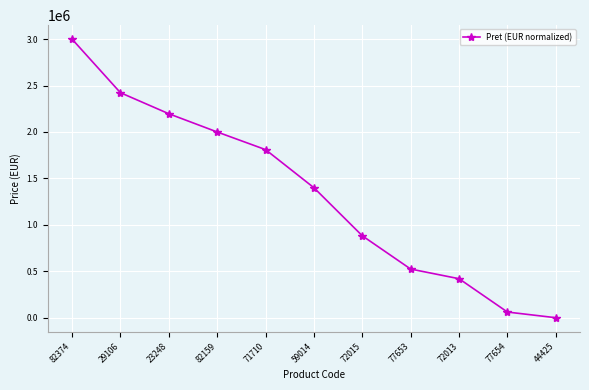

List the labels in order of value, largest first.

82374, 29106, 23248, 82159, 71710, 59014, 72015, 77653, 72013, 77654, 44425